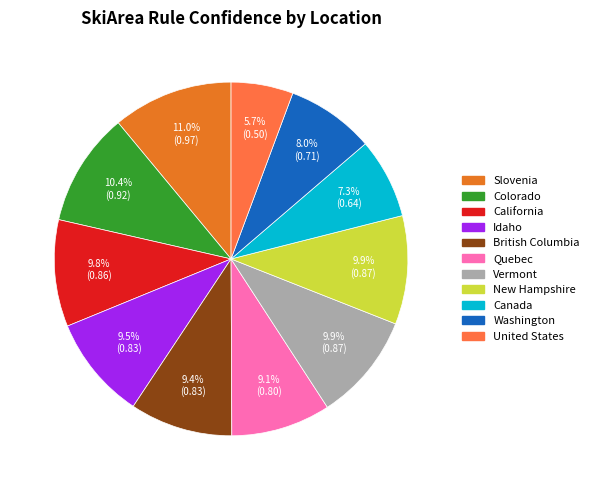

Which has a higher value, Slovenia or California?

Slovenia